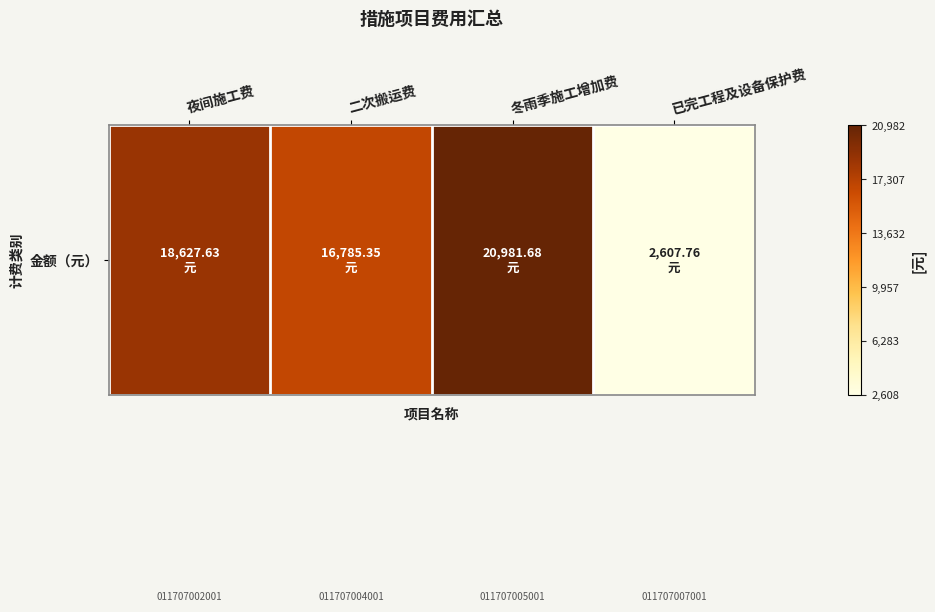

What is the greatest value displayed?

20981.7